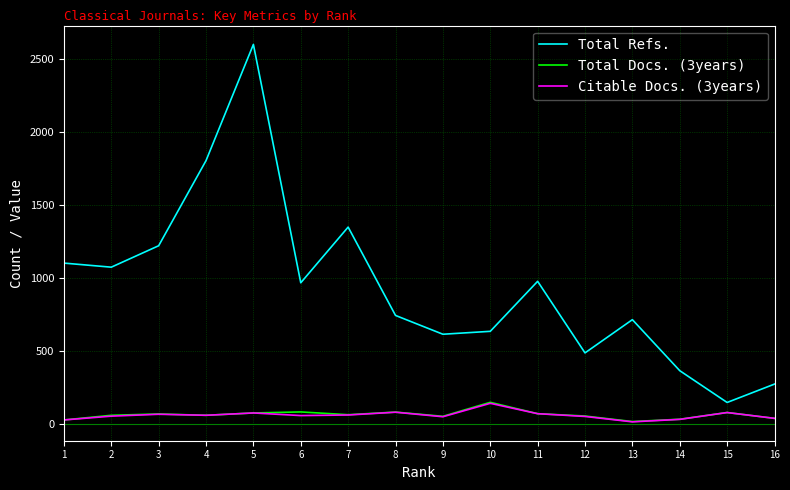

Count the number of data series in this chart.

3